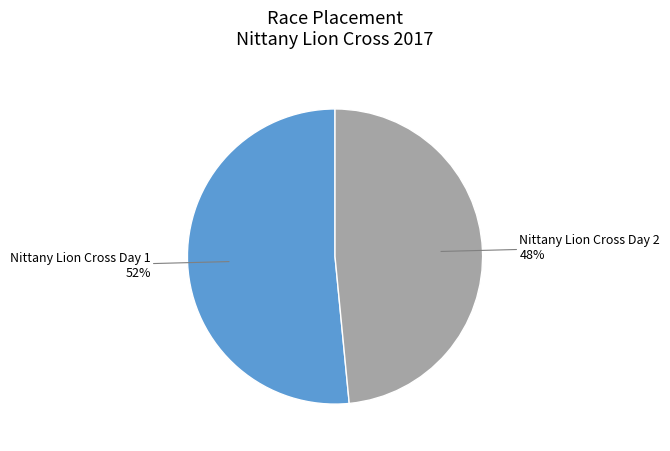

To the nearest percent, what is the average slice percentage?

50%